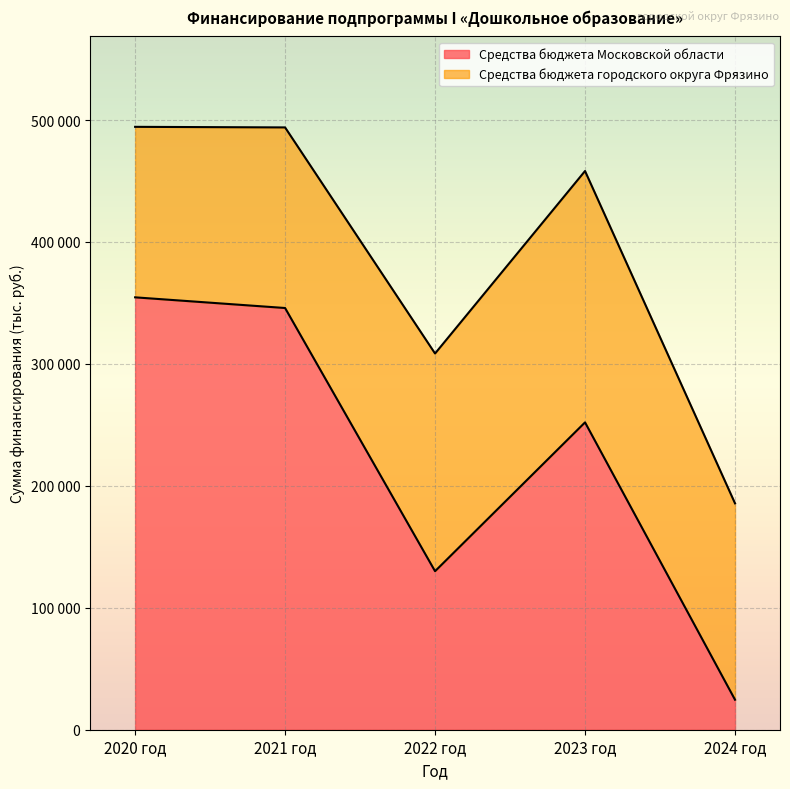

Rank the categories by value from highest to lowest.

2020 год, 2021 год, 2023 год, 2022 год, 2024 год